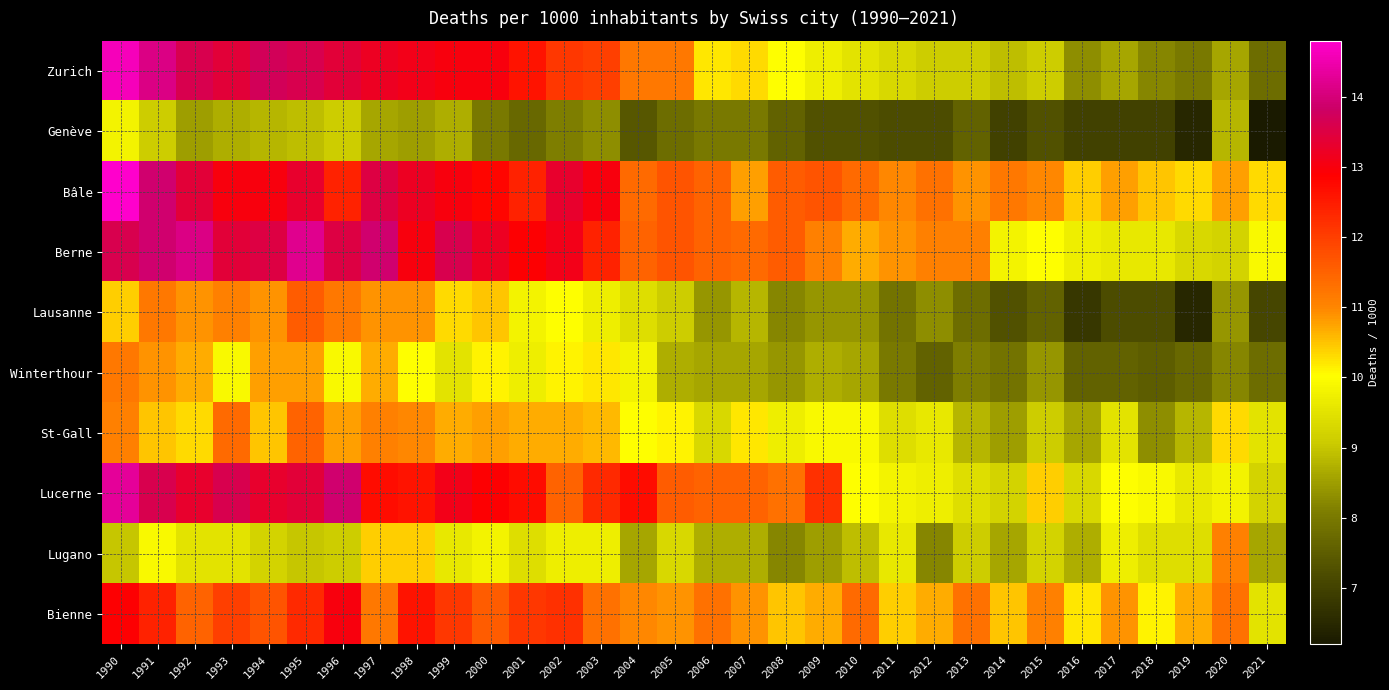

Which has a higher value, 2004 or 1998?

1998